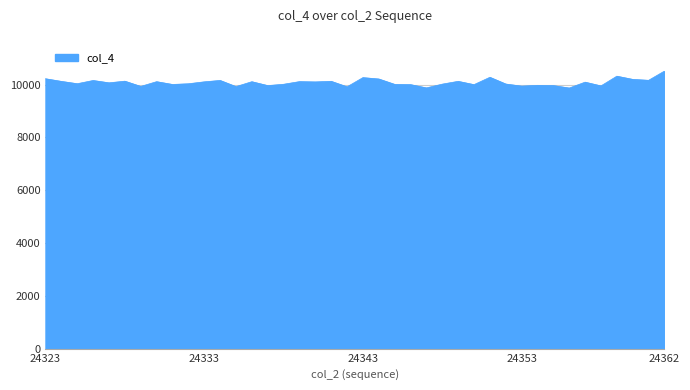

What is the difference between the maximum and minimum values?

641